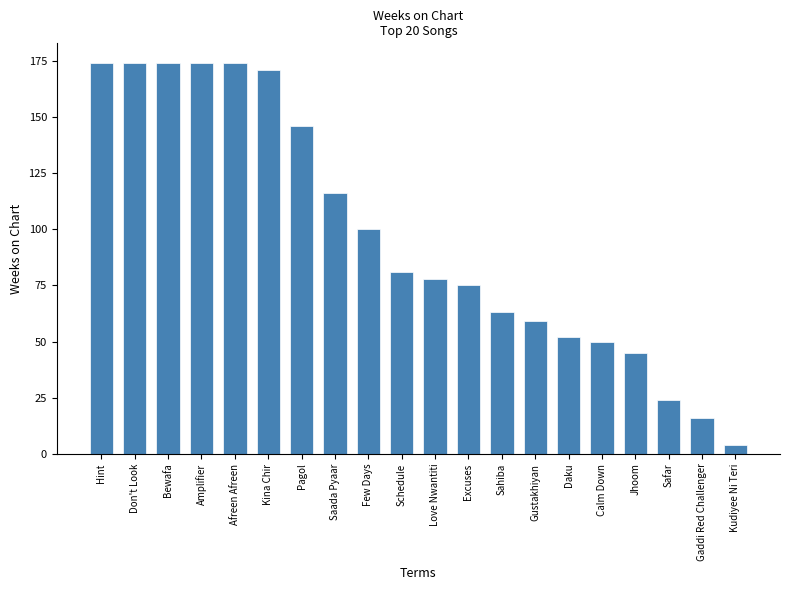

What is the sum of the values at Daku and Don't Look?

226